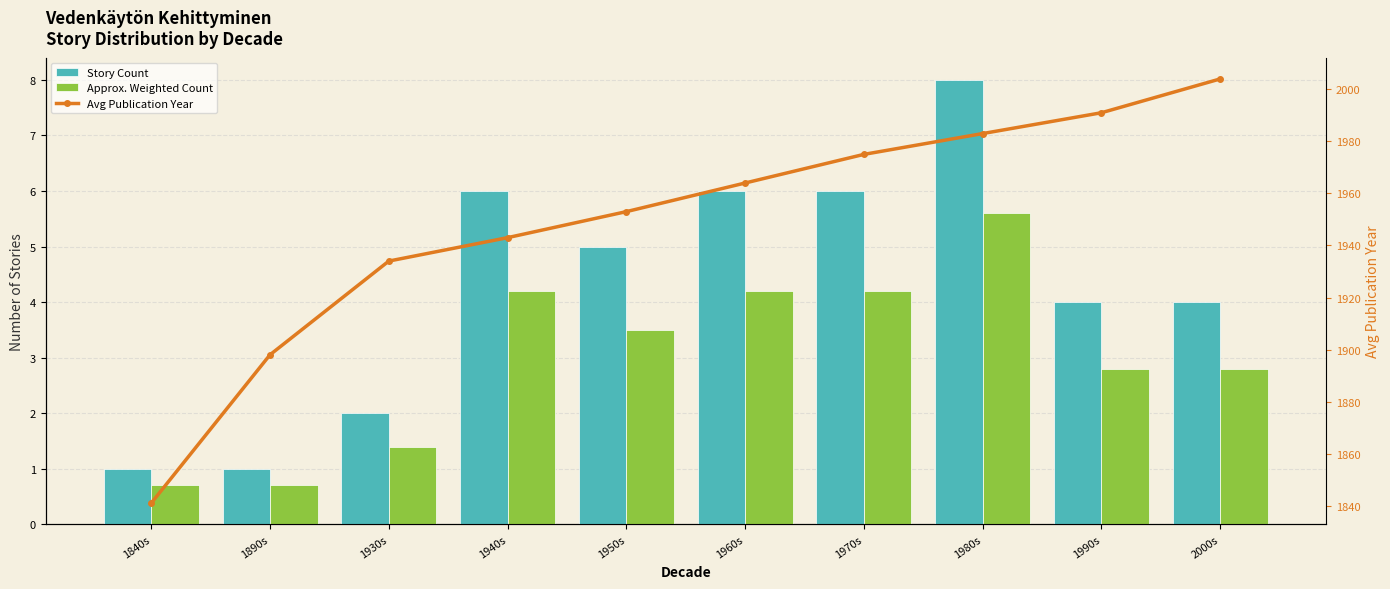

What position from the left is 2000s?

10